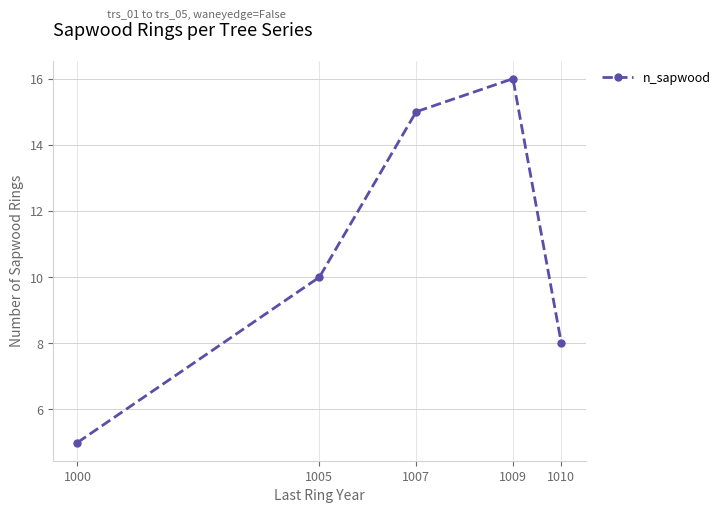

What is the sum of the values at 1010 and 1009?

24